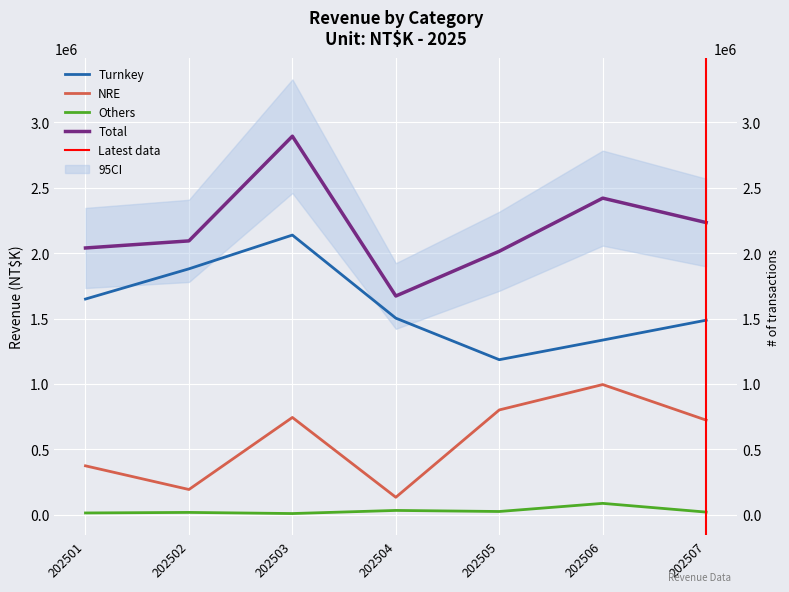

Where is the first local maximum for Total?

202503